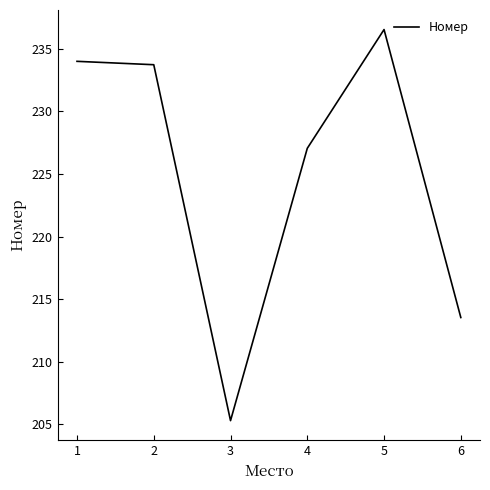

What is the average value?

225.0